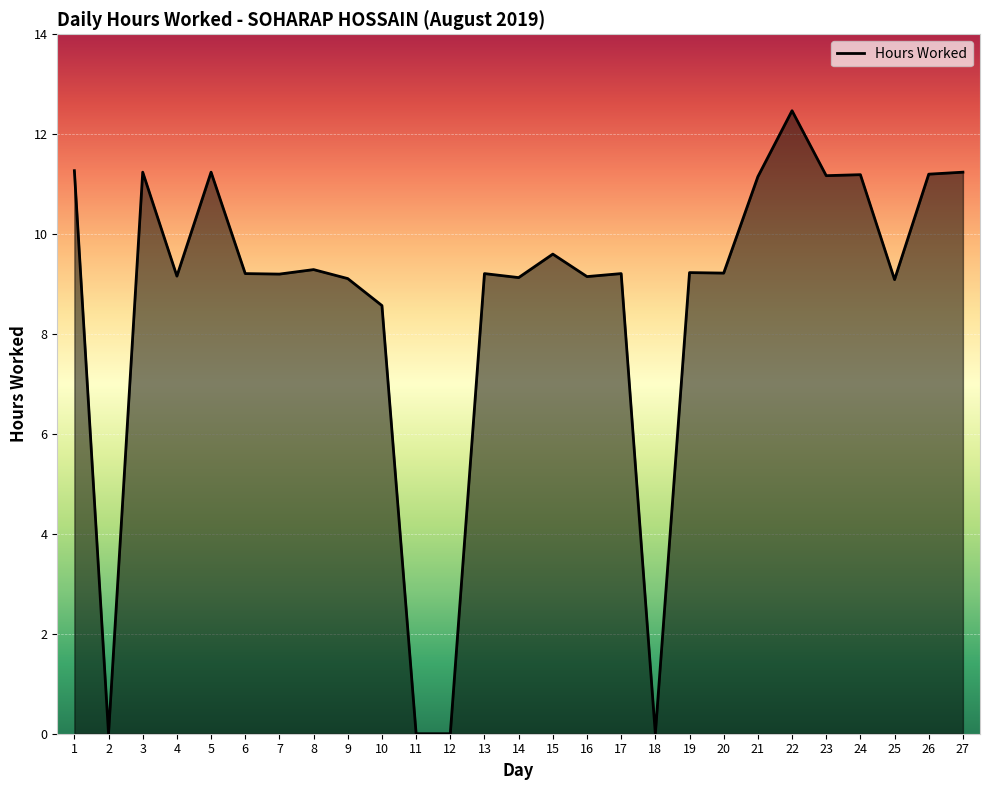

What is the sum of all values?

230.6